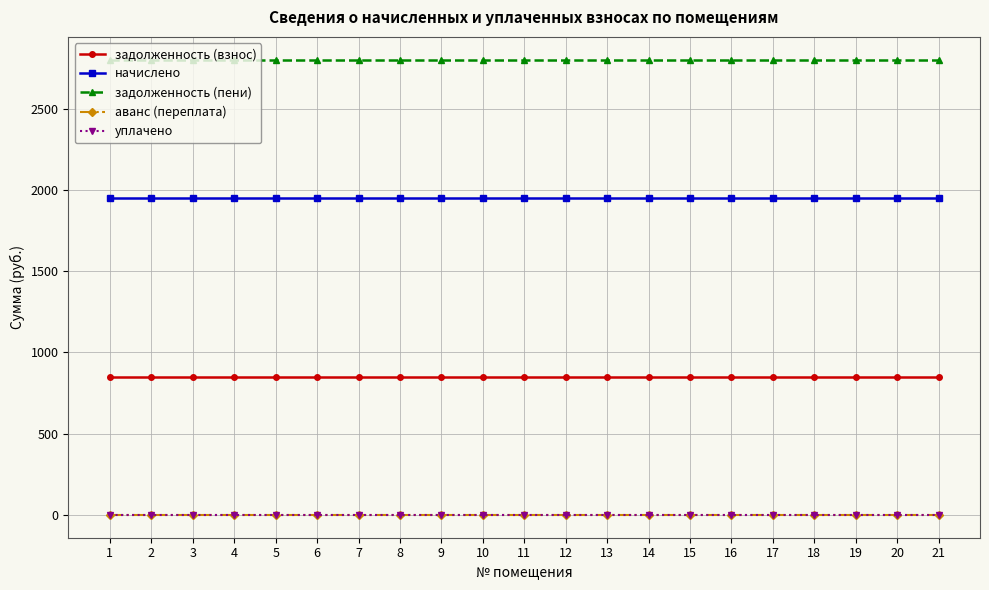

Does the chart have visible grid lines?

Yes